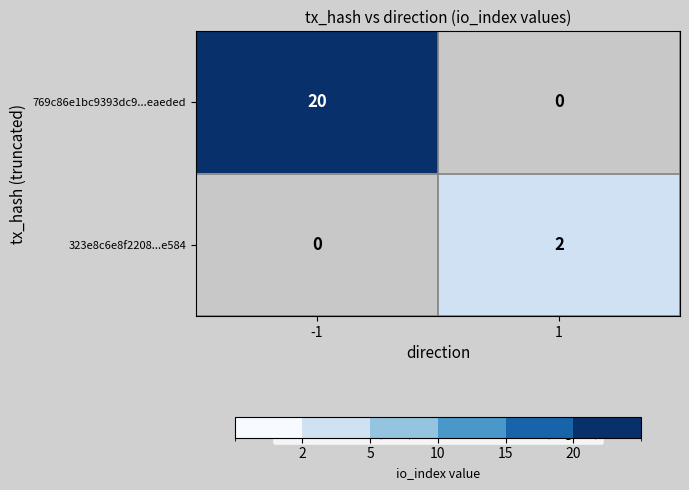

The 769c86e1bc9393dc9...eaeded series shows 35 at -1. True or false?

False